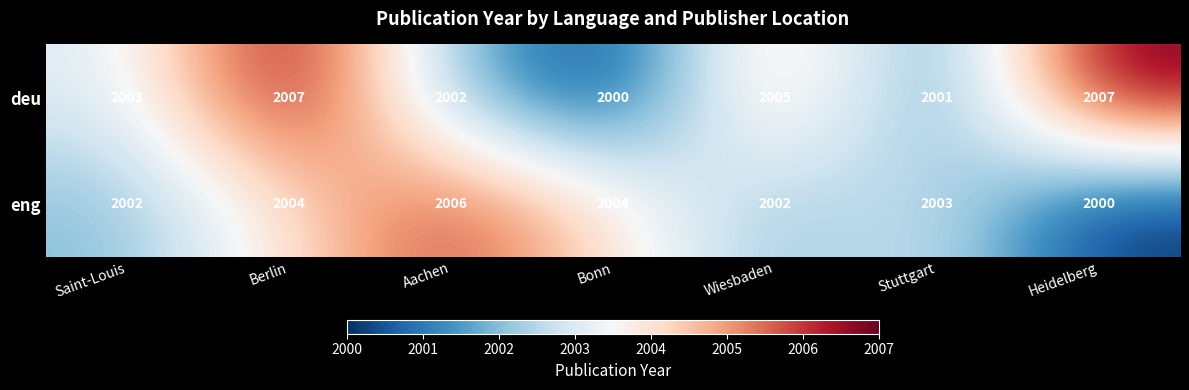

What is the sum of the eng values at Bonn and Heidelberg?

4004